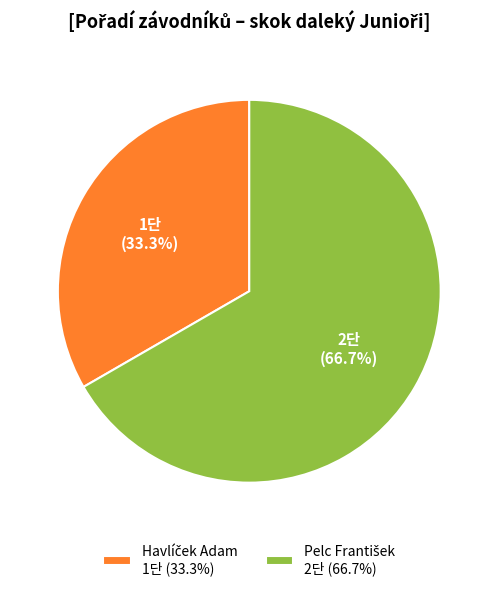

Is there any slice that represents more than half of the pie?

Yes